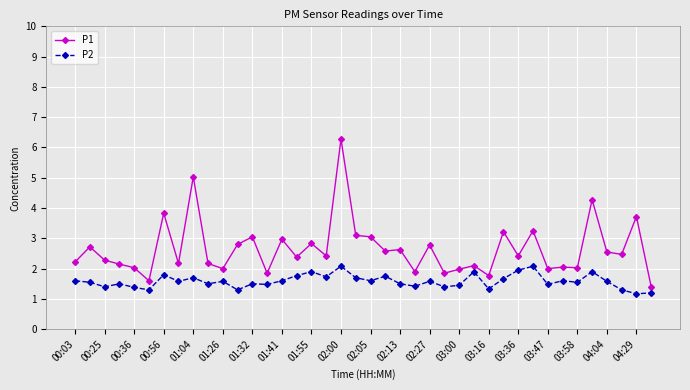

What is the value of the P1 point at the 10th from the left?

2.2